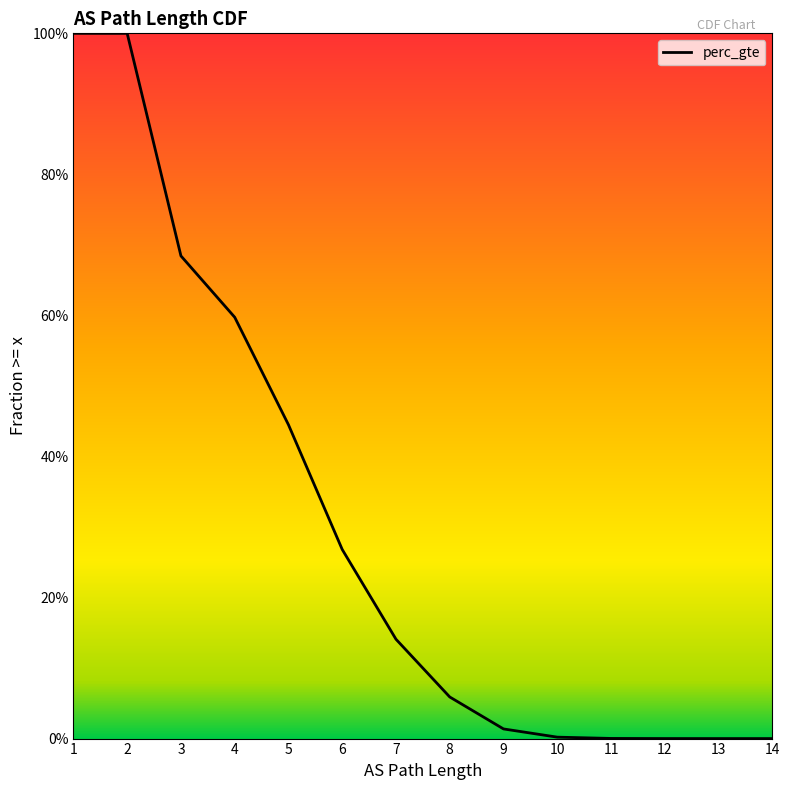

What is the change in value from 7 to 14?

-0.1